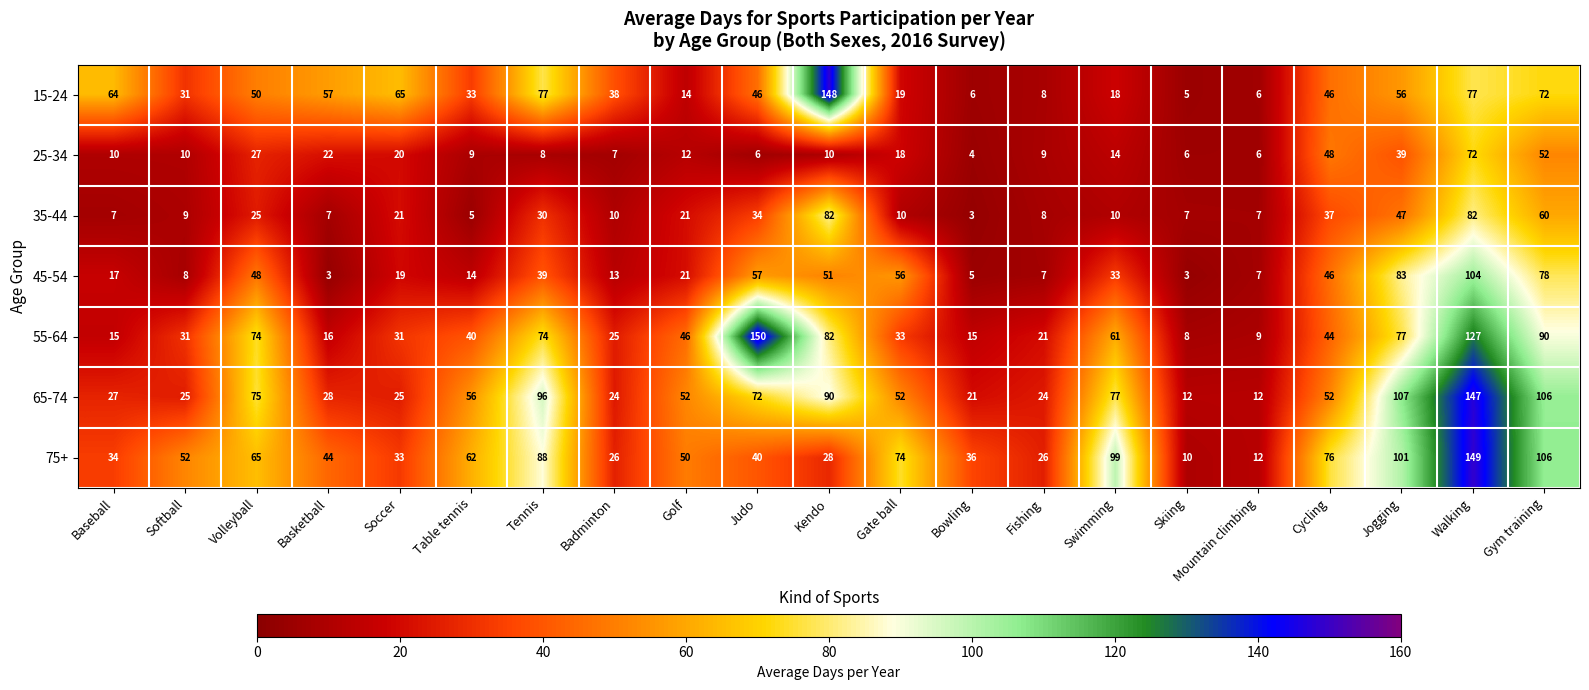

What is the difference between the highest and lowest values at Mountain climbing?

6